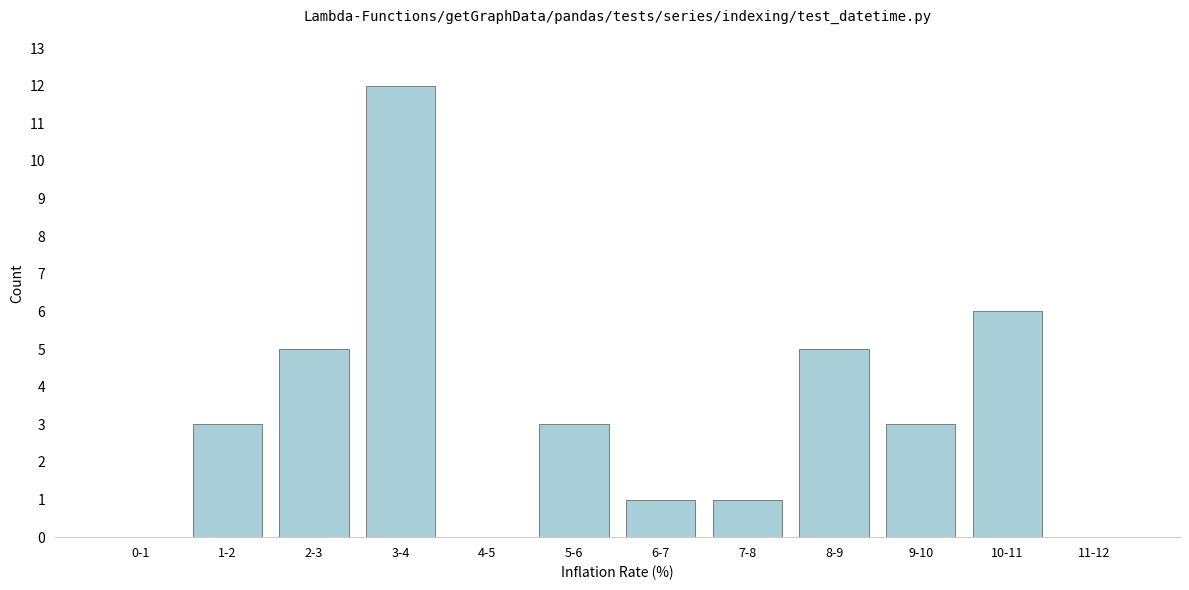

Reading left to right, what are all the values shown in this chart?

0-1=0	1-2=3	2-3=5	3-4=12	4-5=0	5-6=3	6-7=1	7-8=1	8-9=5	9-10=3	10-11=6	11-12=0